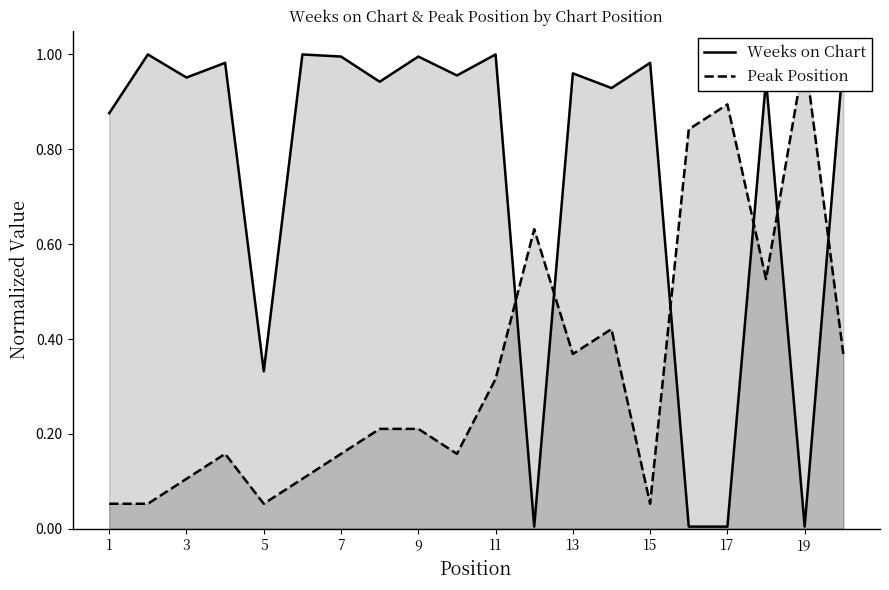

Reading left to right, what are all the values shown in this chart?

Weeks on Chart: 0.9	1.0	1.0	1.0	0.3	1.0	1.0	0.9	1.0	1.0	1.0	0.0	1.0	0.9	1.0	0.0	0.0	0.9	0.0	1.0
Peak Position: 0.1	0.1	0.1	0.2	0.1	0.1	0.2	0.2	0.2	0.2	0.3	0.6	0.4	0.4	0.1	0.8	0.9	0.5	1.0	0.4